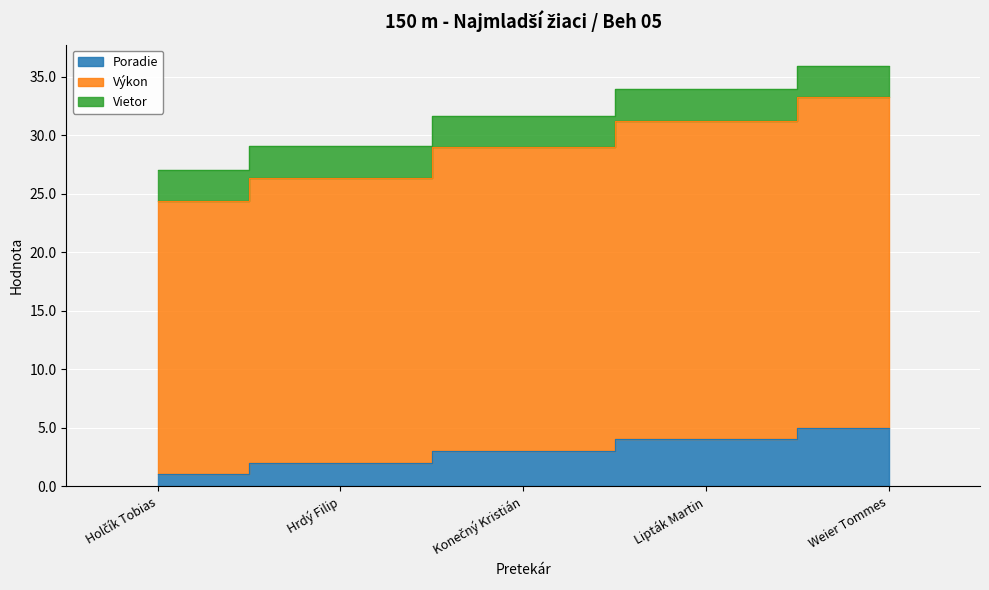

True or false: Výkon and Poradie cross at least once.

False